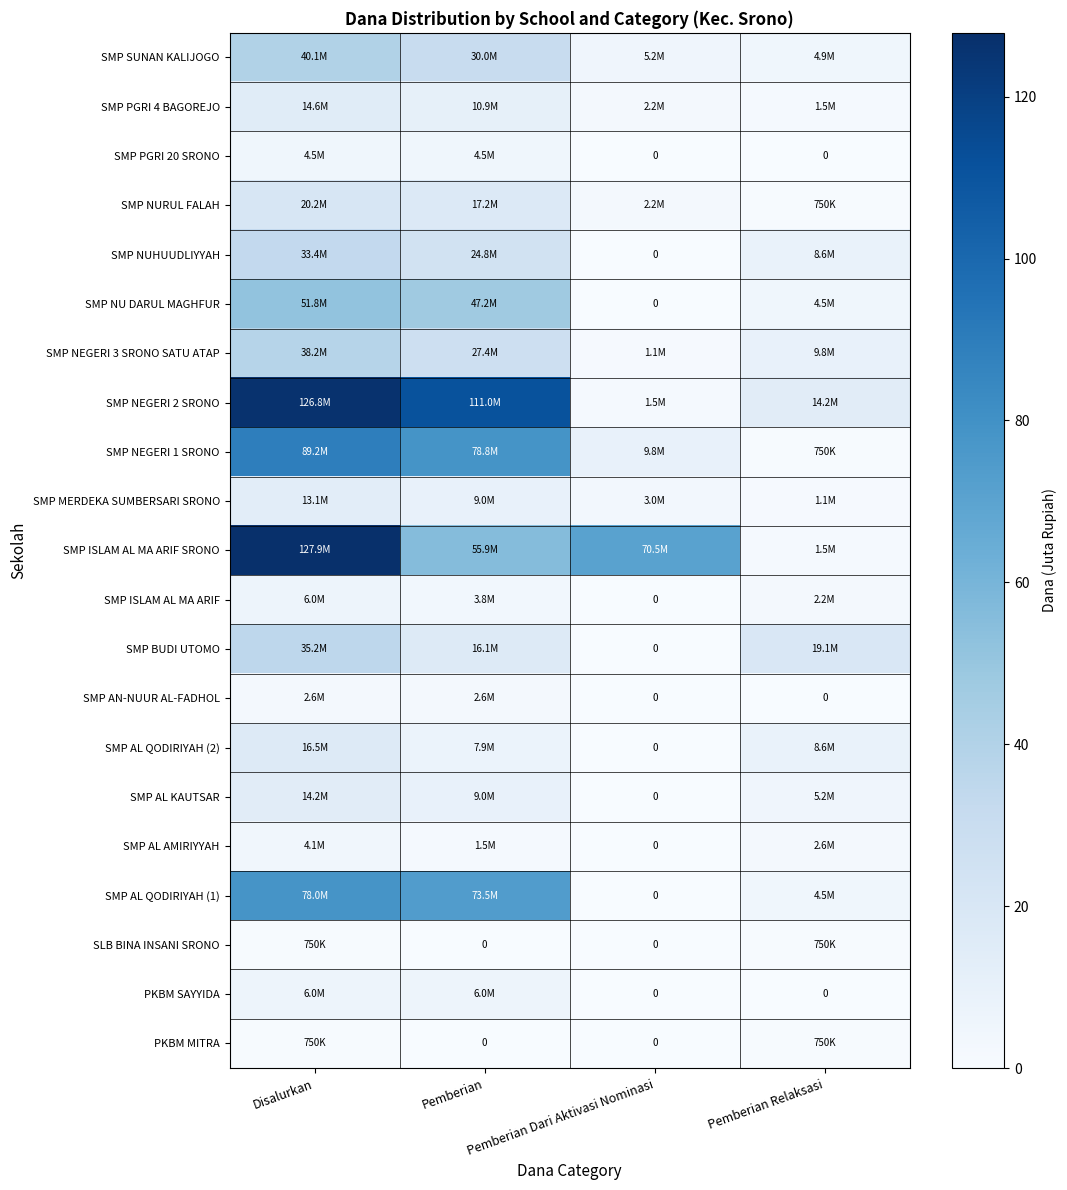

At which category is the sum across all series the highest?

Disalurkan